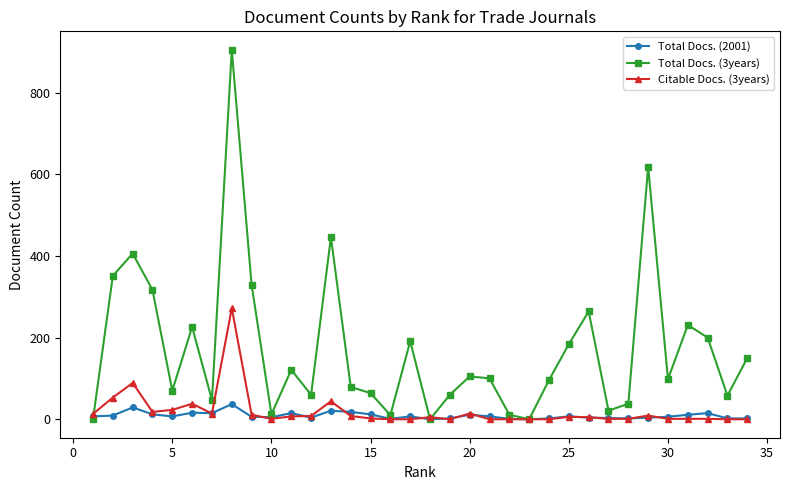

Which series has the largest total across all categories?

Total Docs. (3years)